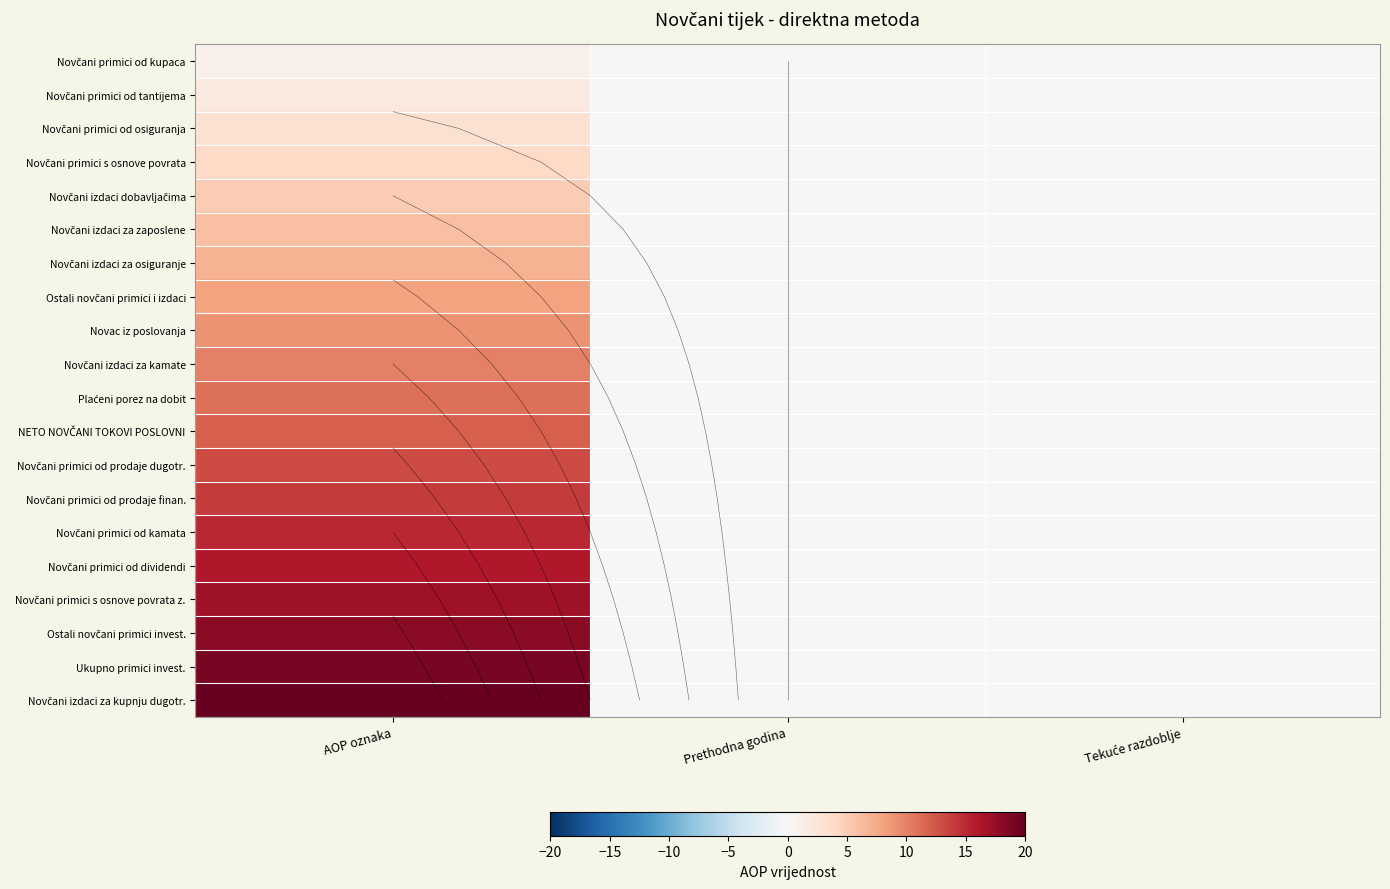

How many values in Novčani primici od kupaca are above zero?

1